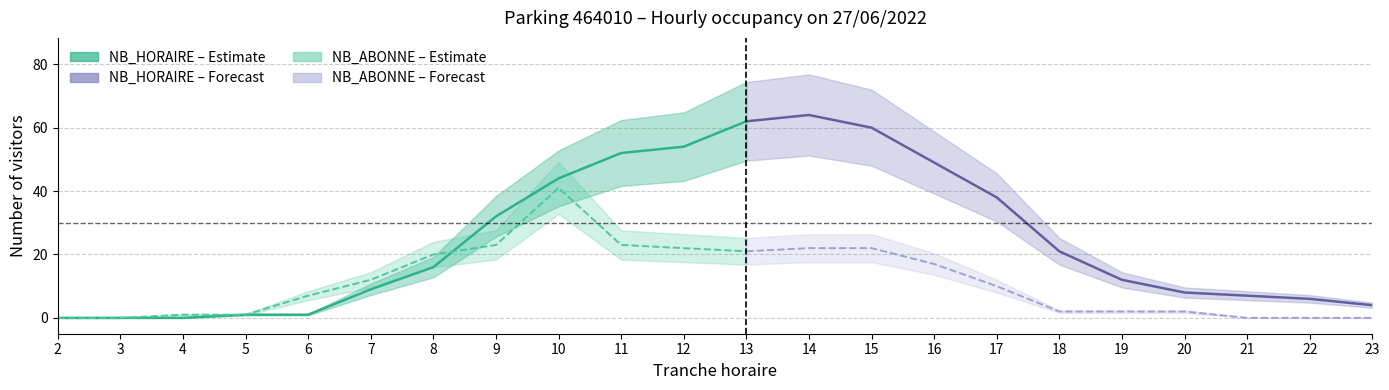

In NB_HORAIRE, how many points are higher than both neighbors (excluding endpoints)?

1